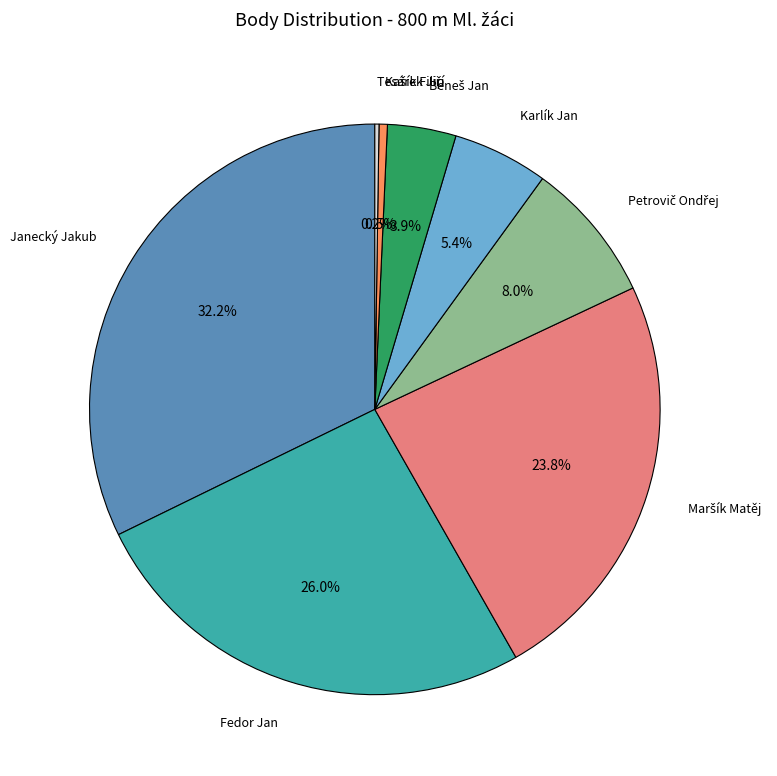

Is there a majority slice in this chart?

No